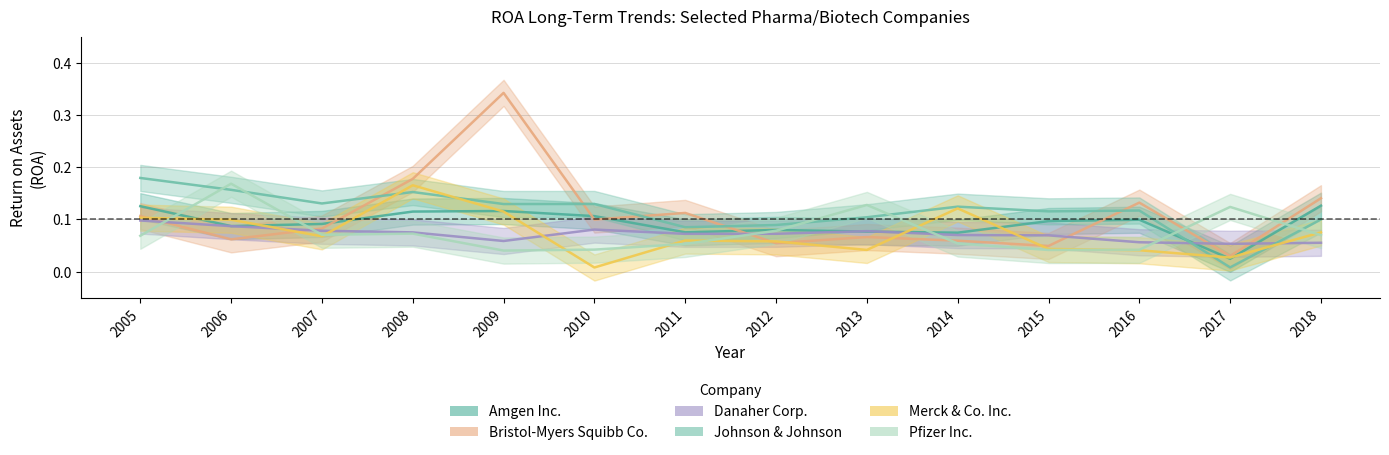

What is the difference between the highest and lowest values at 2008?

0.1